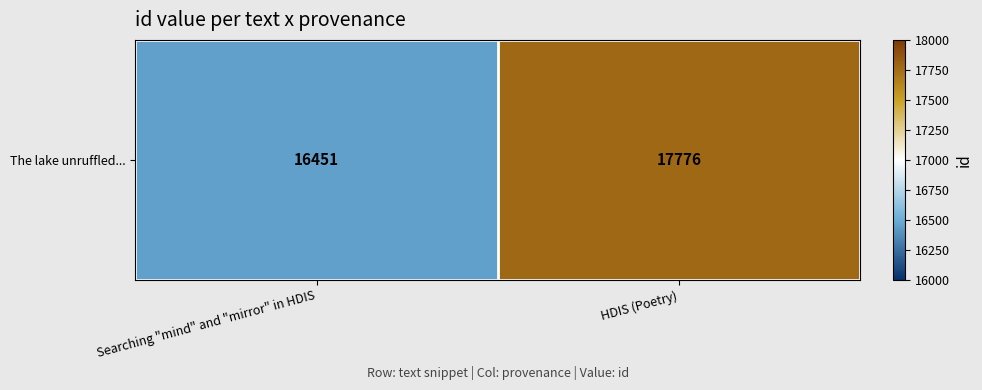

What is the maximum value shown in the chart?

17776